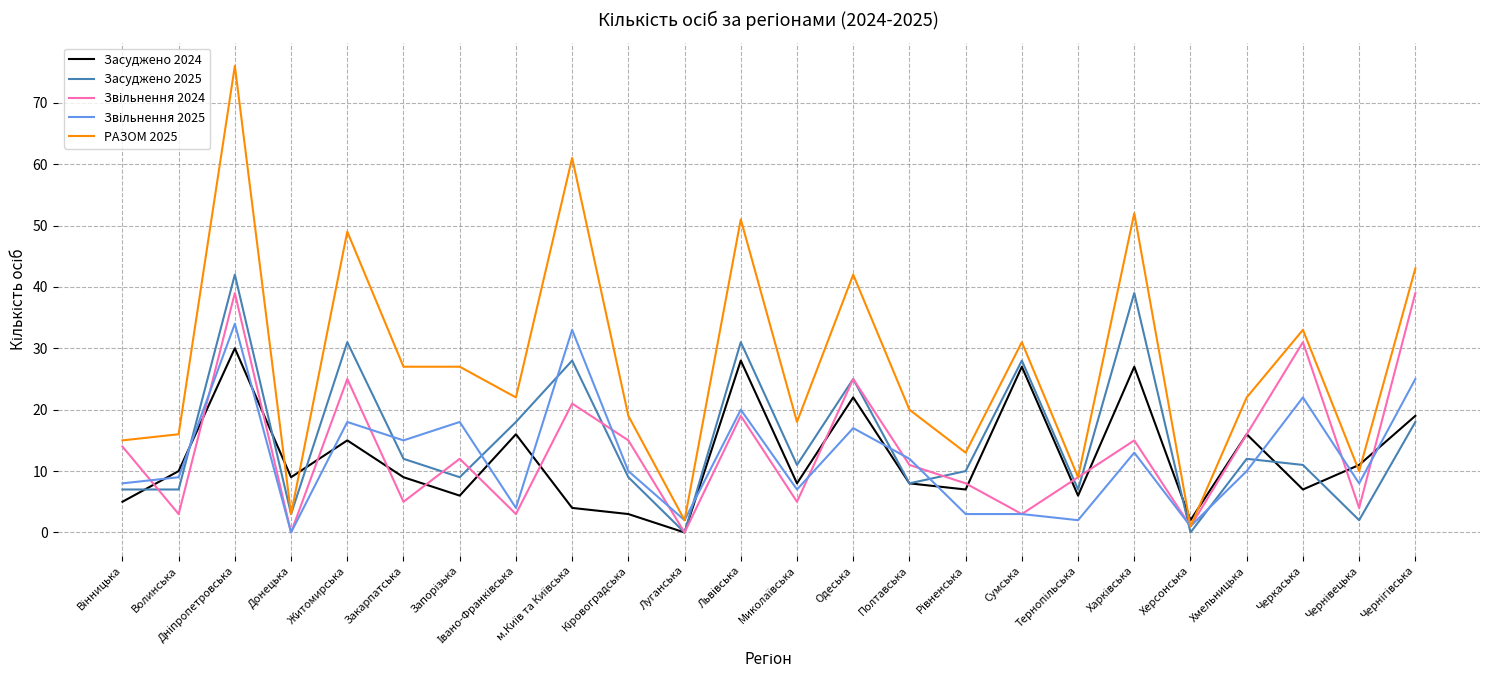

What position from the left is Одеська?

14